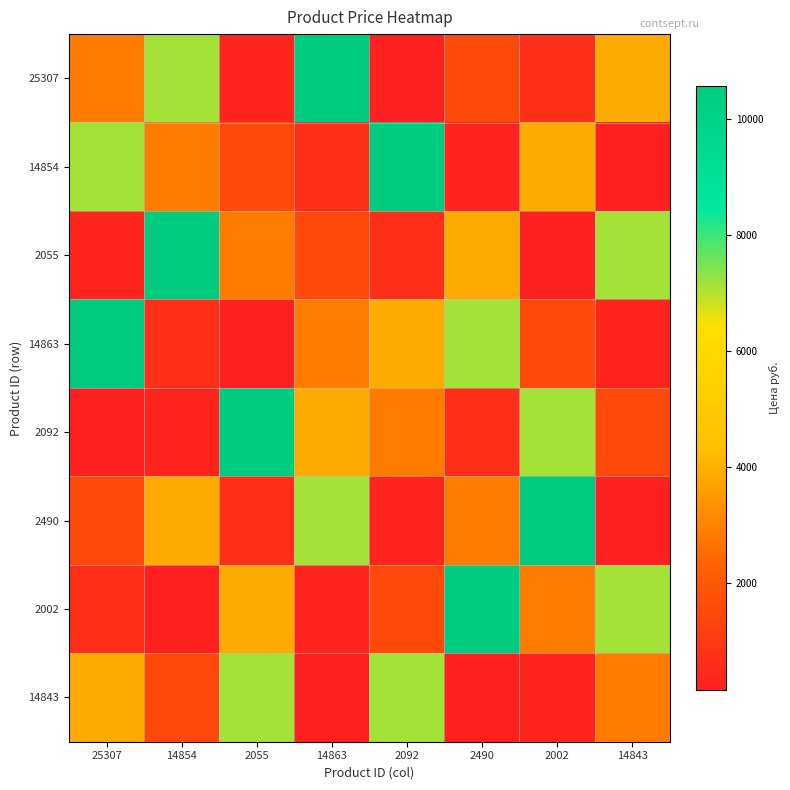

What is the minimum value shown in the chart?

164